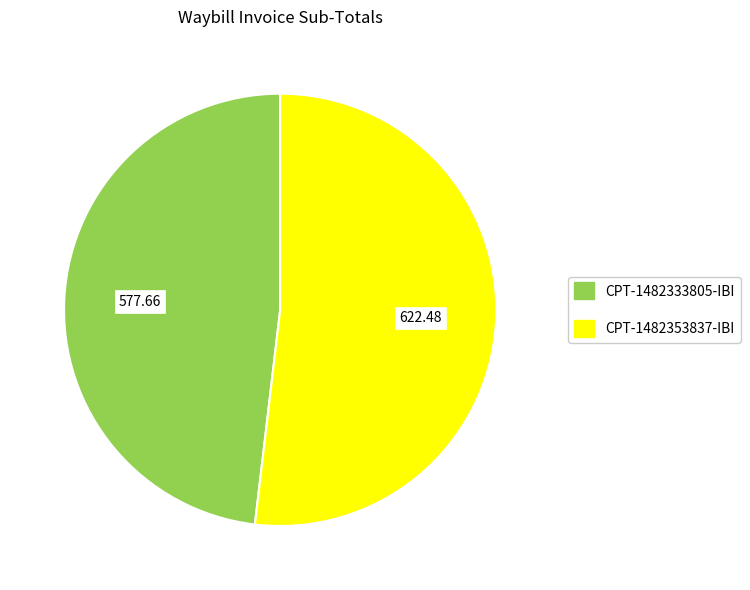

Between CPT-1482333805-IBI and CPT-1482353837-IBI, which is larger?

CPT-1482353837-IBI